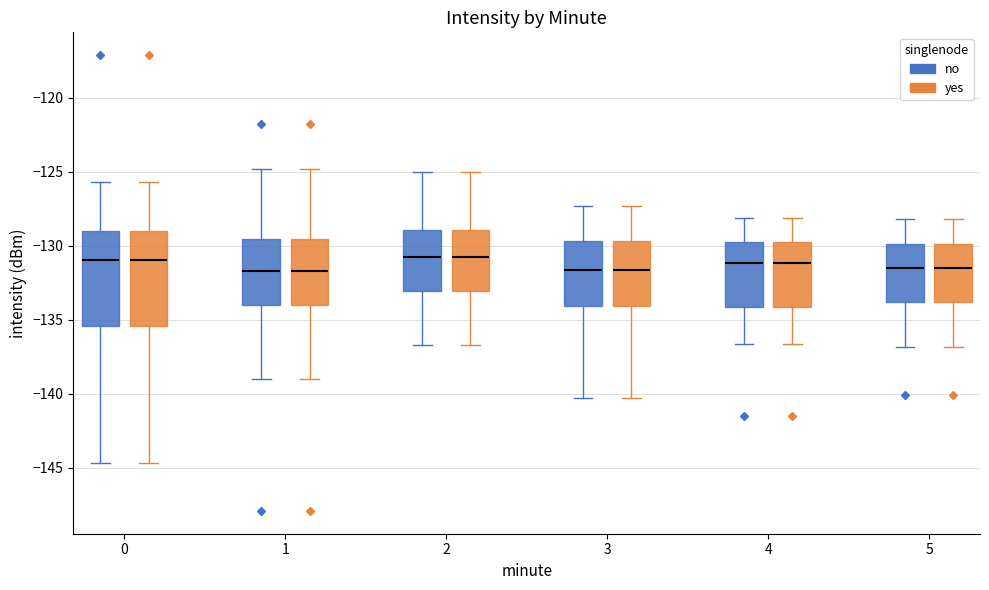

Reading left to right, transcribe this box plot: for each box, give where its median line is, the range the box spans, and where its two whiskers end, as read against the y-axis. The values are not printed on the chart, so give them approximately, as read against the axis.

0 (no): median -131.0, box -135.5 to -129.0, whiskers -144.5 to -125.5
0 (yes): median -131.0, box -135.5 to -129.0, whiskers -144.5 to -125.5
1 (no): median -131.5, box -134.0 to -129.5, whiskers -139.0 to -125.0
1 (yes): median -131.5, box -134.0 to -129.5, whiskers -139.0 to -125.0
2 (no): median -130.5, box -133.0 to -129.0, whiskers -136.5 to -125.0
2 (yes): median -130.5, box -133.0 to -129.0, whiskers -136.5 to -125.0
3 (no): median -131.5, box -134.0 to -129.5, whiskers -140.5 to -127.5
3 (yes): median -131.5, box -134.0 to -129.5, whiskers -140.5 to -127.5
4 (no): median -131.0, box -134.0 to -129.5, whiskers -136.5 to -128.0
4 (yes): median -131.0, box -134.0 to -129.5, whiskers -136.5 to -128.0
5 (no): median -131.5, box -134.0 to -130.0, whiskers -137.0 to -128.0
5 (yes): median -131.5, box -134.0 to -130.0, whiskers -137.0 to -128.0